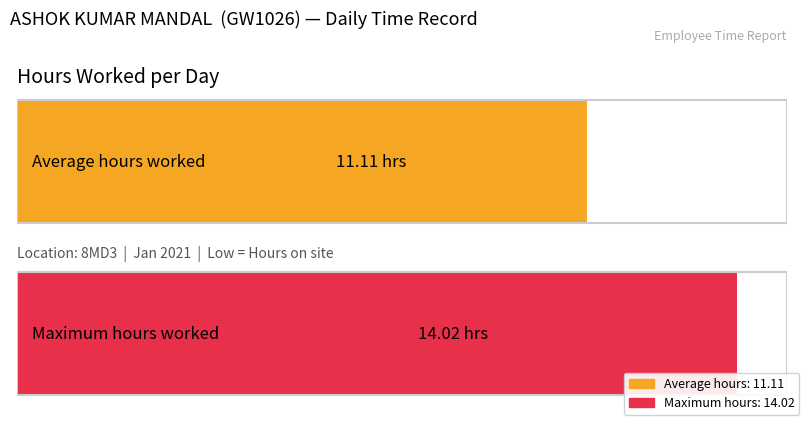

How many series are shown in this chart?

2